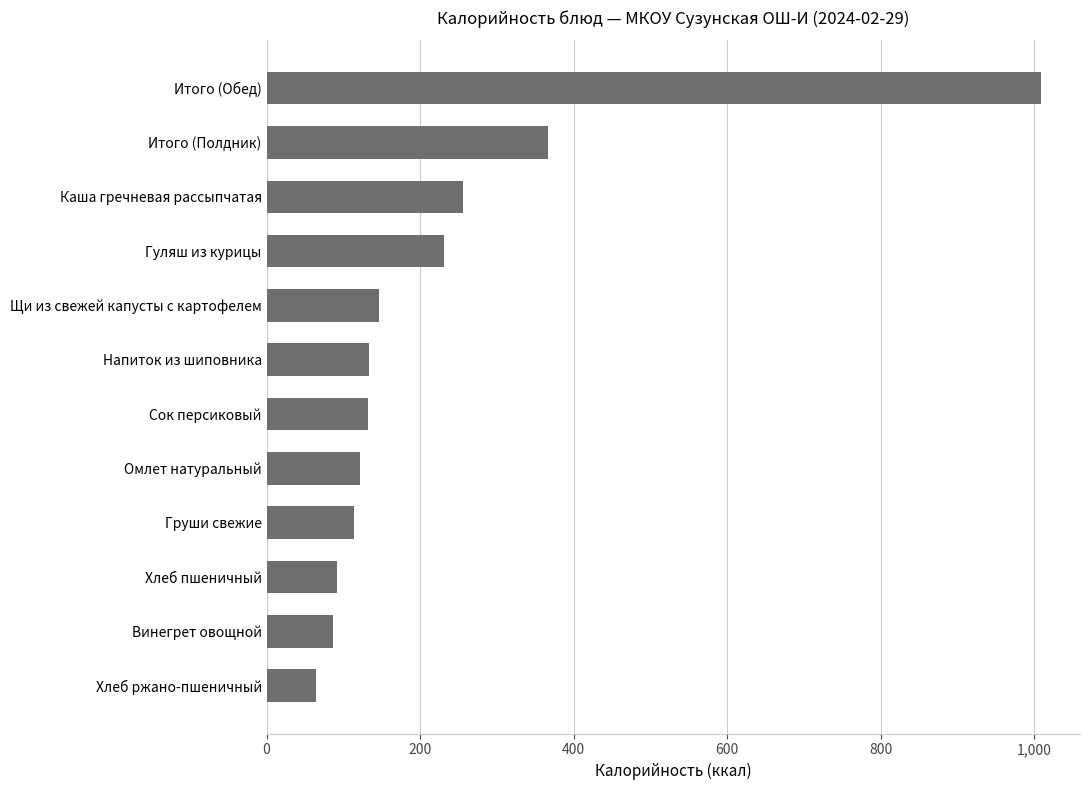

What is the smallest value displayed?

64